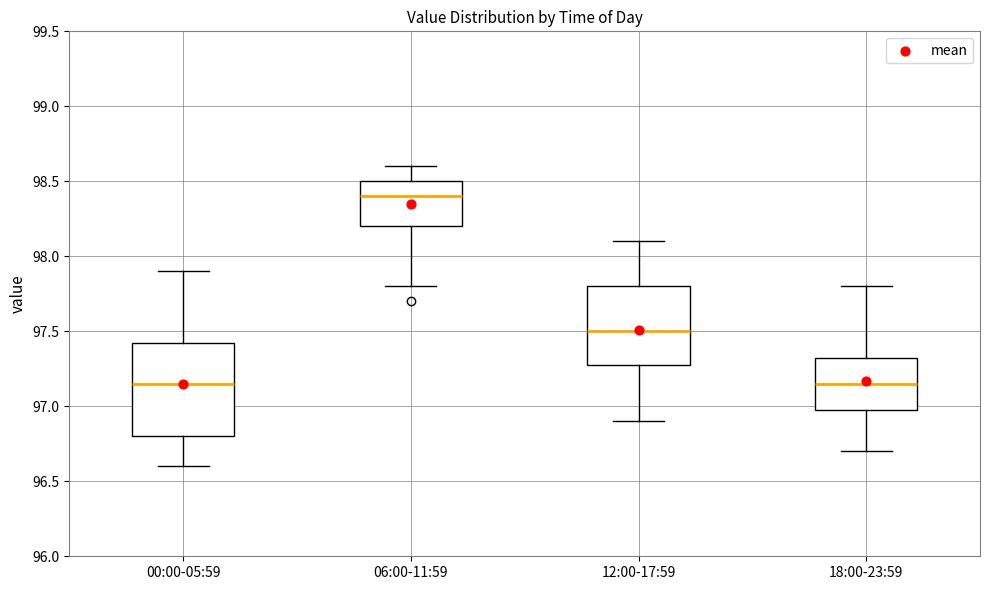

Where is the upper edge of the box for 12:00-17:59 on the y-axis? The values are not printed on the chart, so give them approximately, as read against the axis.

97.80